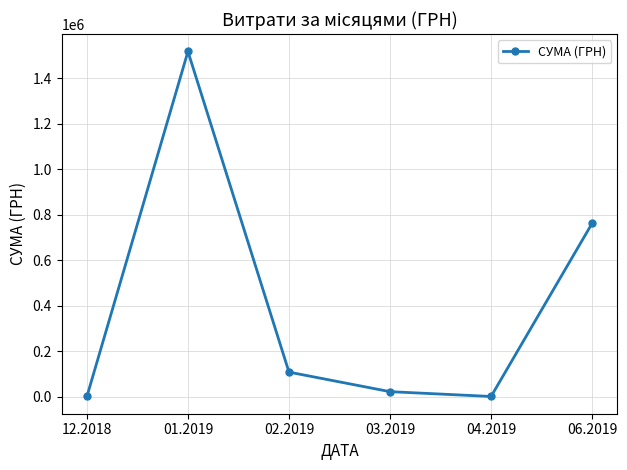

At which label is the value closest to 758923?

06.2019